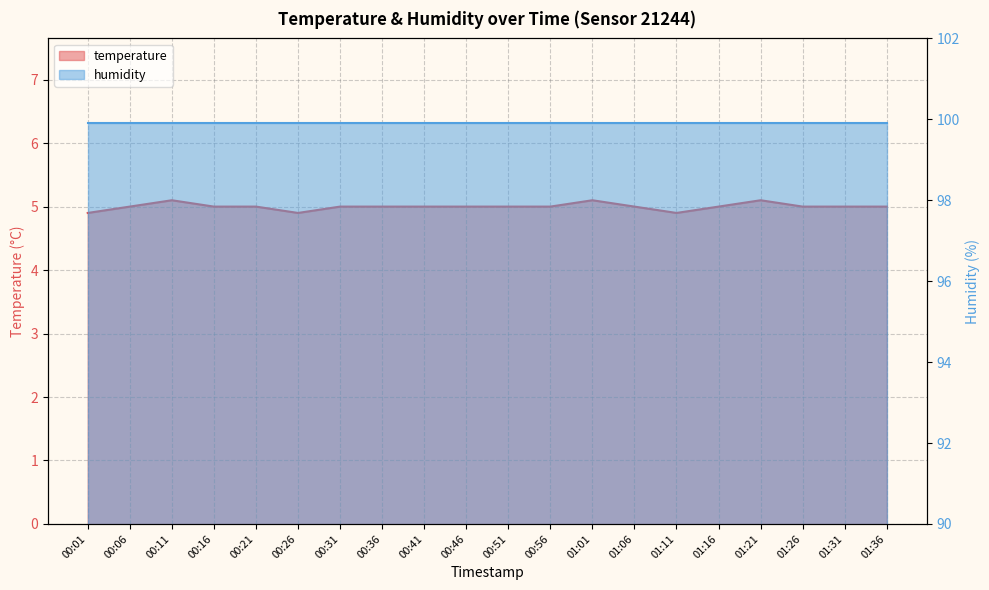

Which has a higher value, 00:11 or 01:06?

00:11